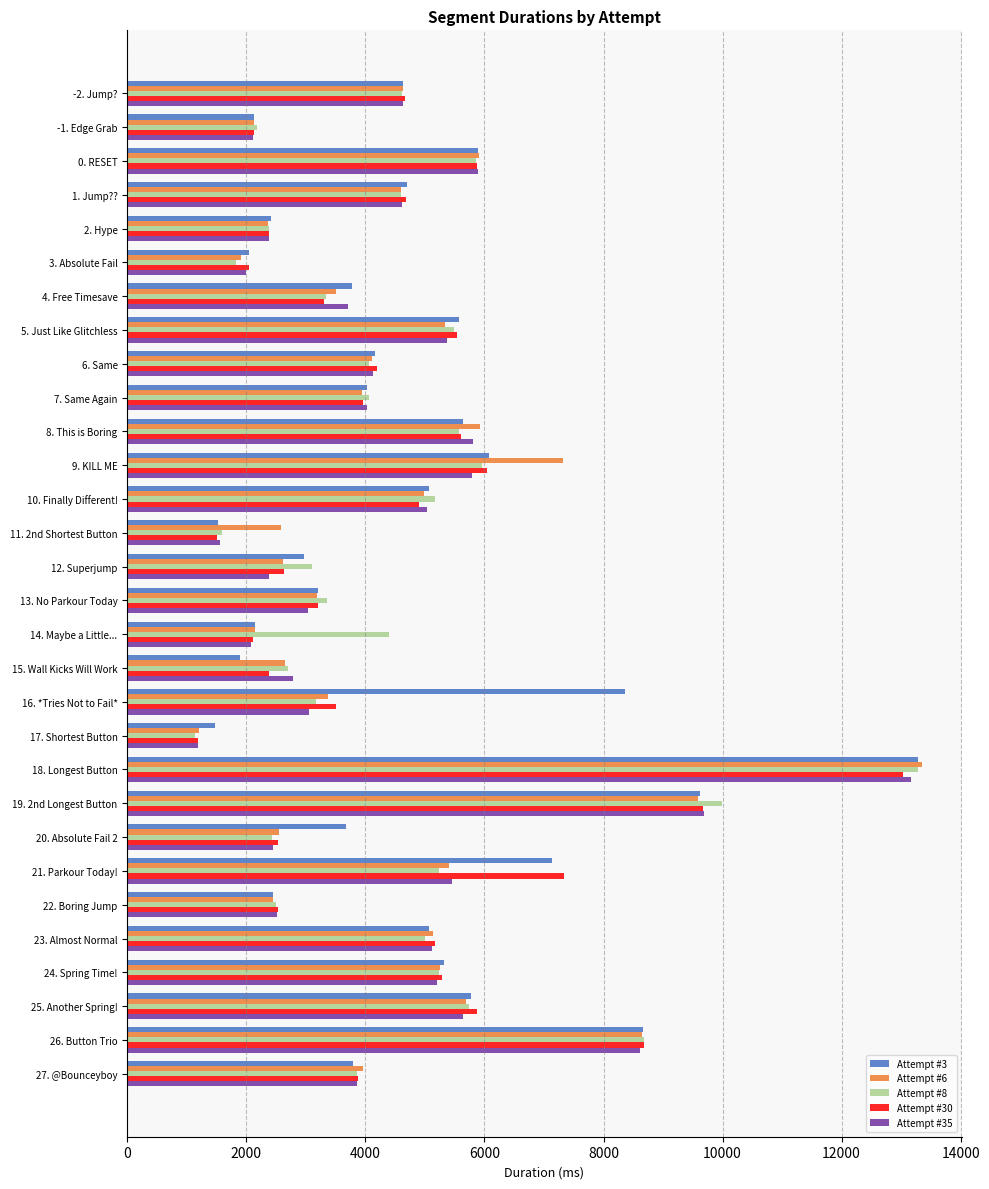

Which category has the lowest value across all series?

17. Shortest Button